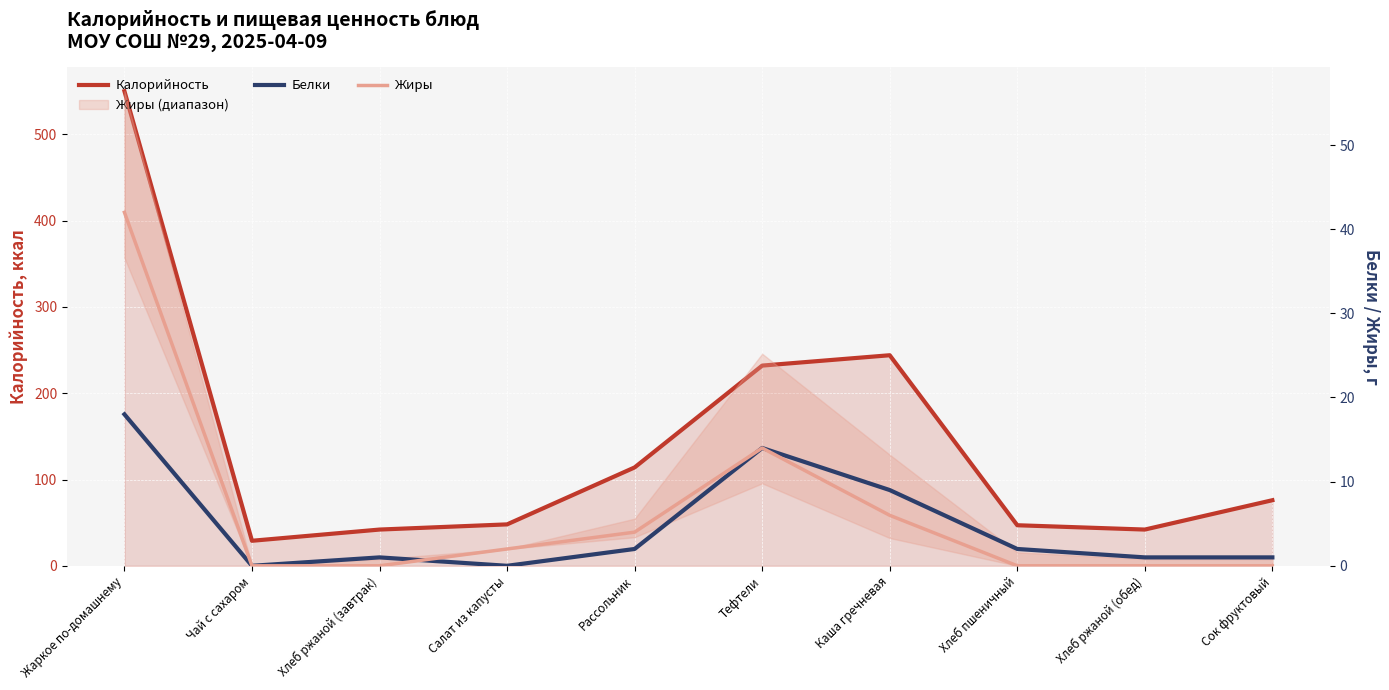

Is the value of Белки at Рассольник greater than the value of Жиры at Рассольник?

No